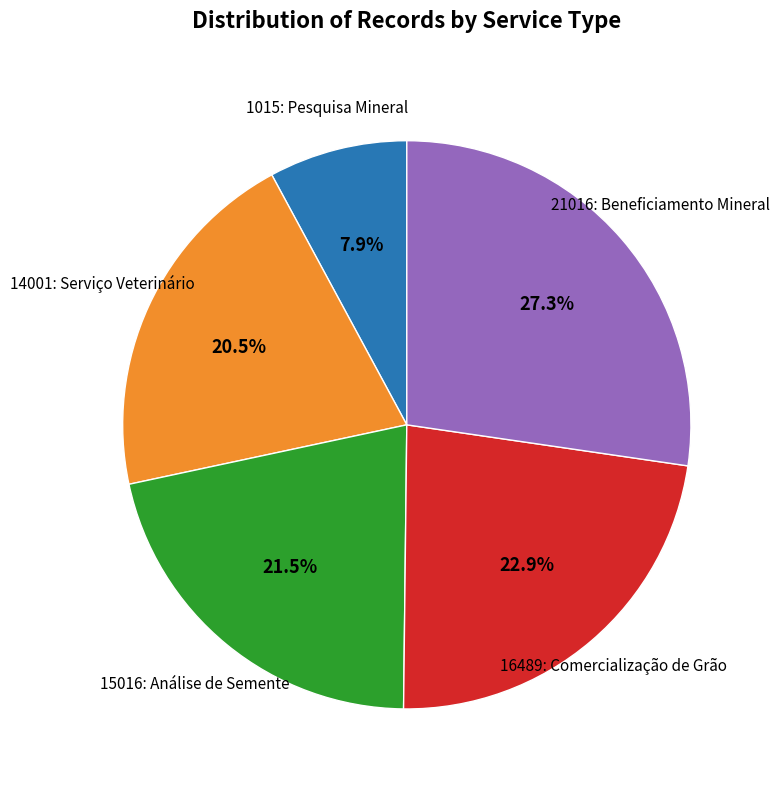

Count the number of slices in the pie.

5